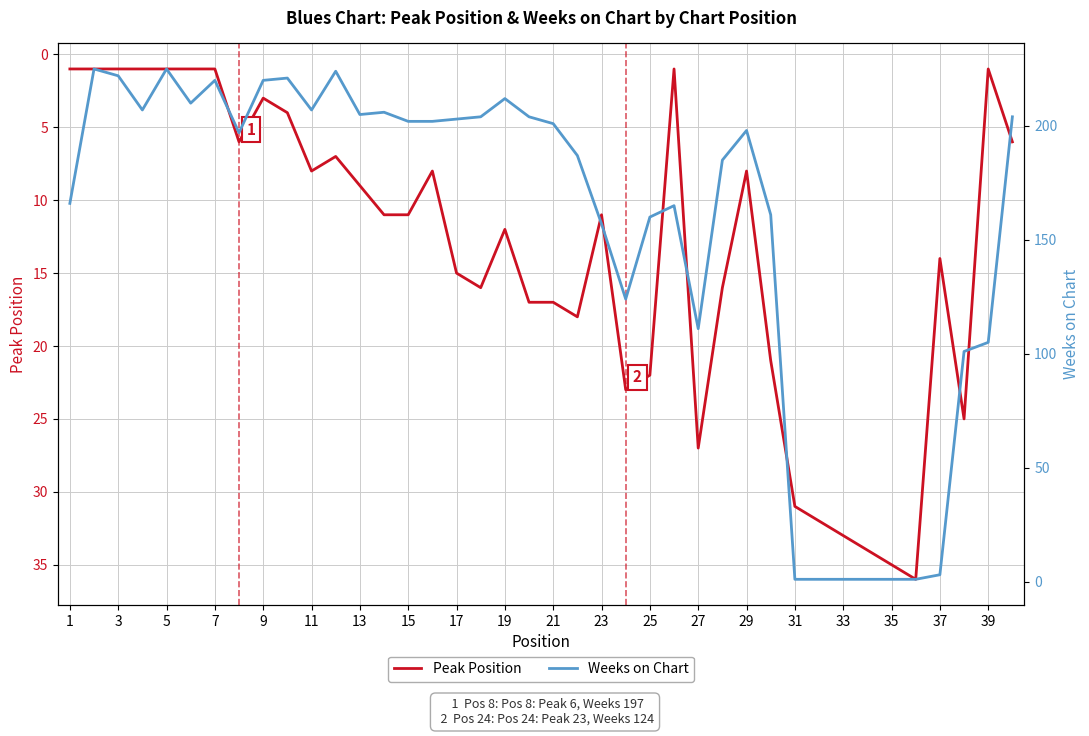

List the series in order of their peak value, highest first.

Weeks on Chart, Peak Position